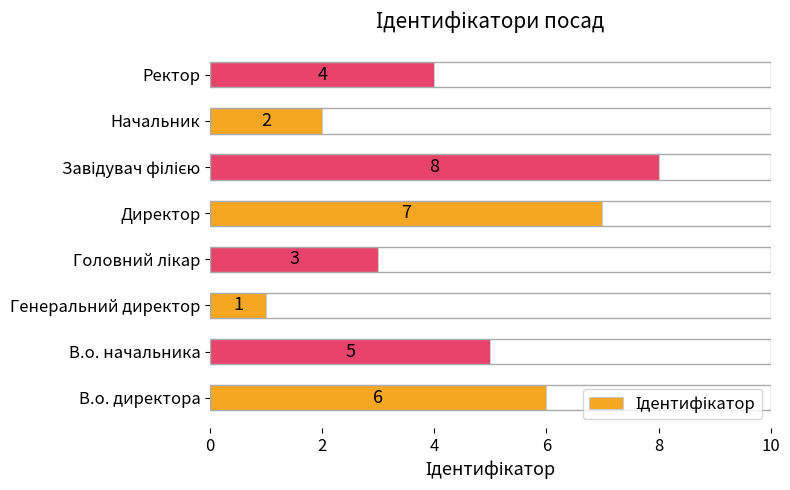

The value at Генеральний директор is 1. True or false?

True